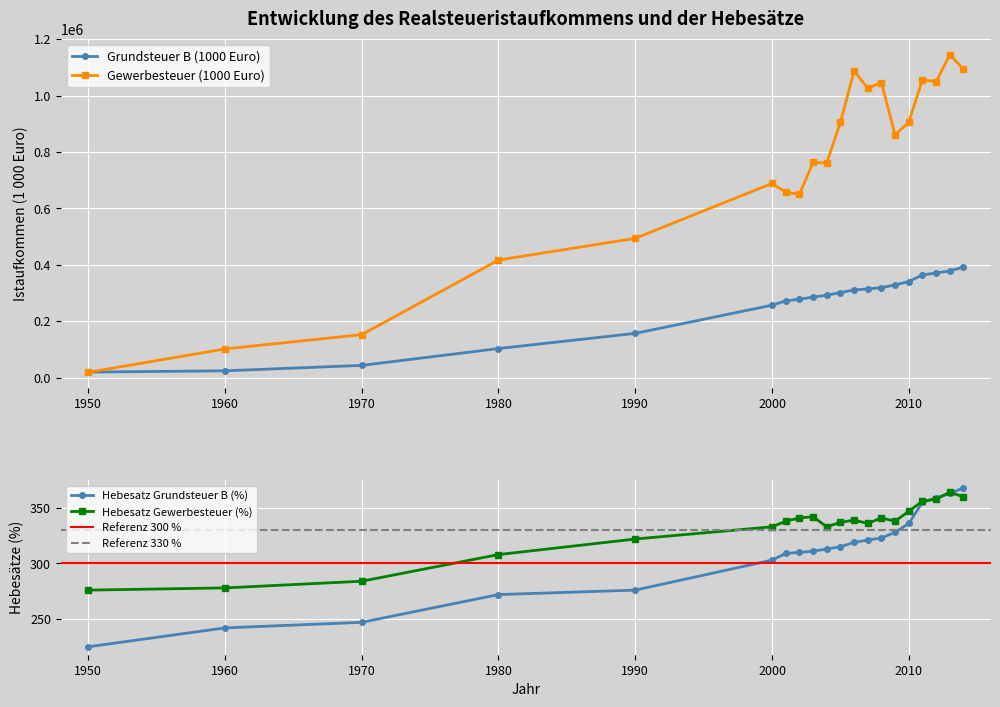

How many lines are shown in the chart?

4